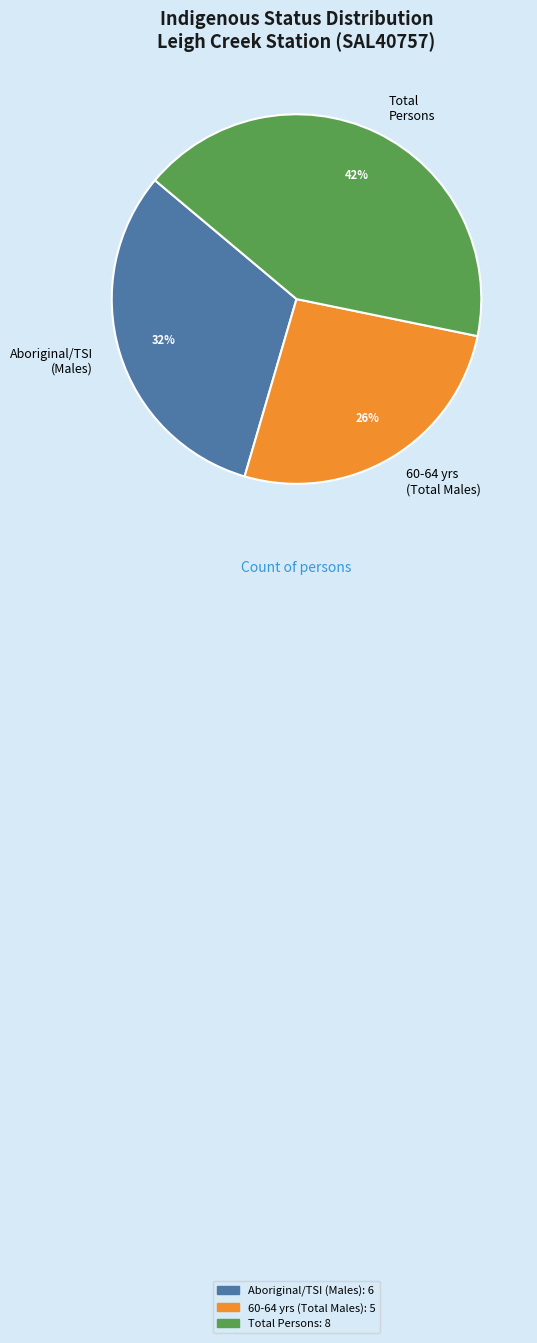

Do Total Persons and Aboriginal/TSI (Males) together represent more than half of the pie?

Yes